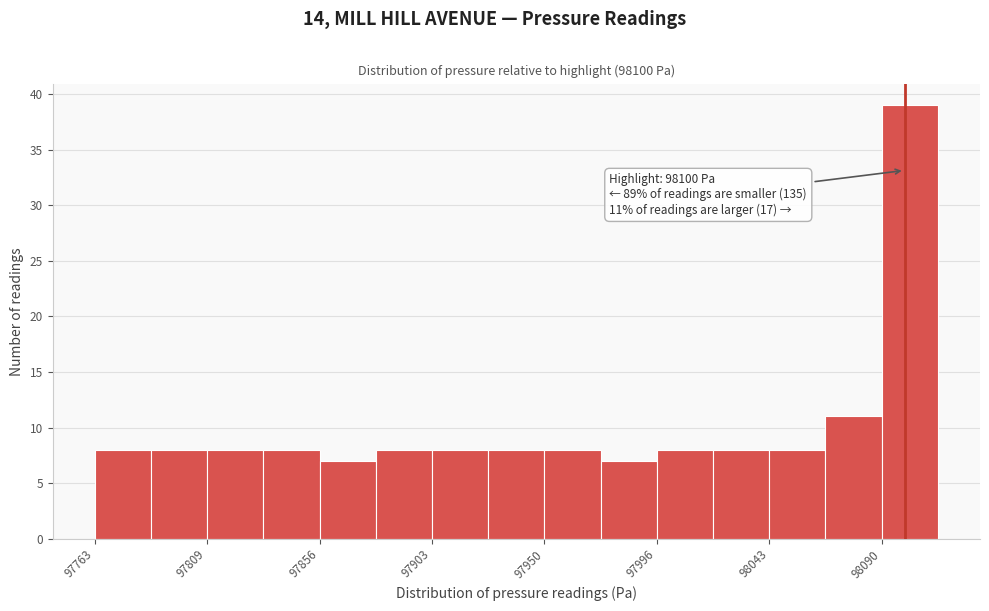

Which range on the x-axis has the tallest bar?

98090 to 98115